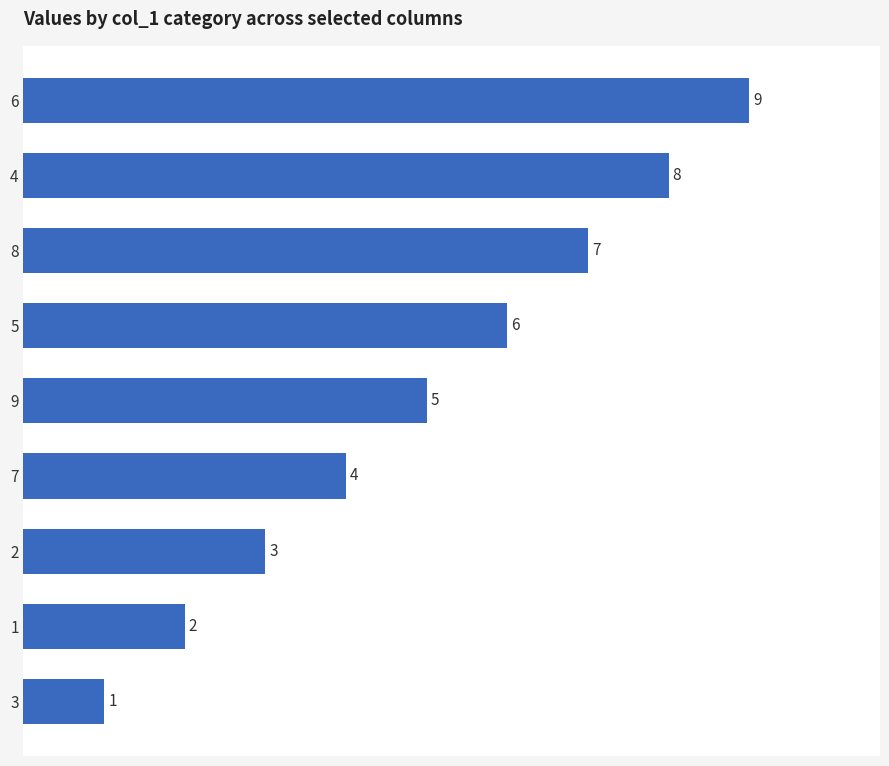

True or false: the data shows 2 at 2.

False